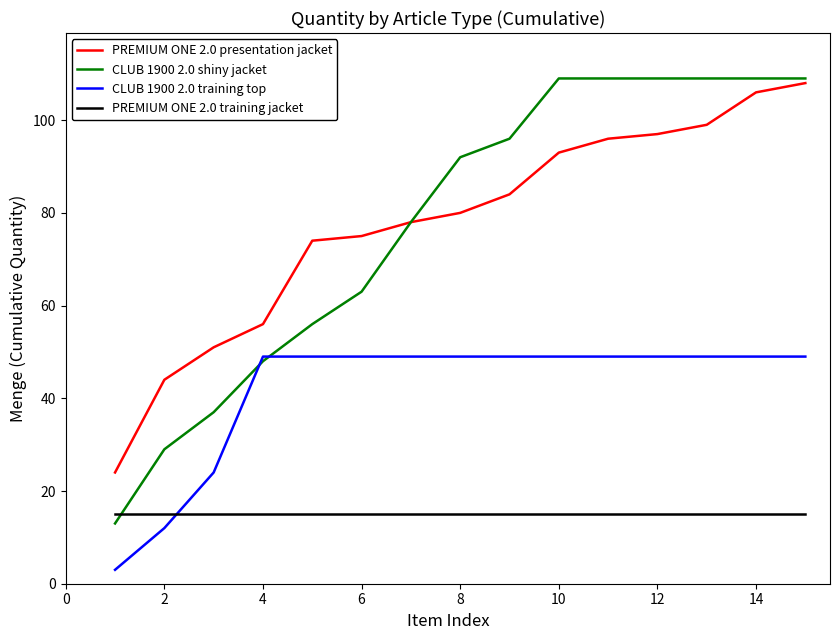

Which series ends up on top after the final intersection of CLUB 1900 2.0 shiny jacket and PREMIUM ONE 2.0 training jacket?

CLUB 1900 2.0 shiny jacket